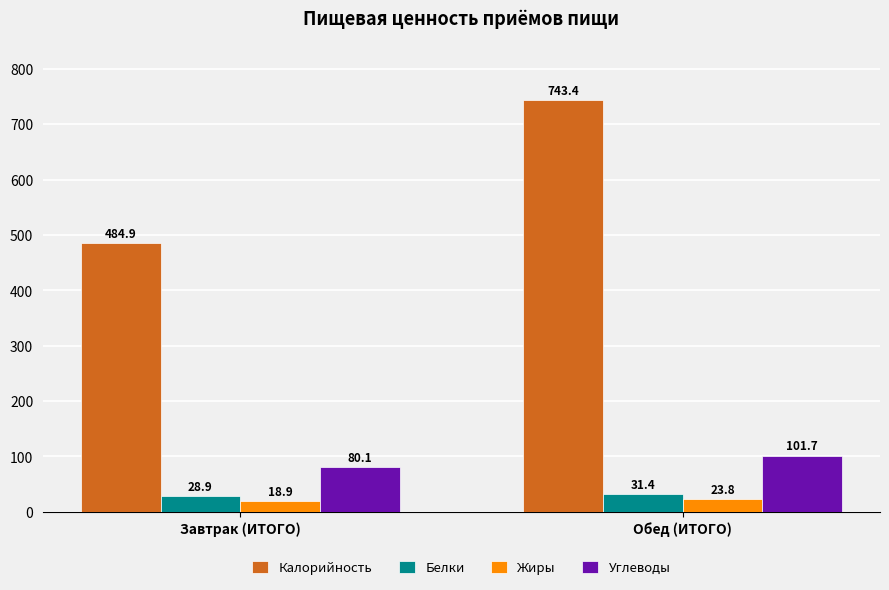

Does the chart contain any negative values?

No